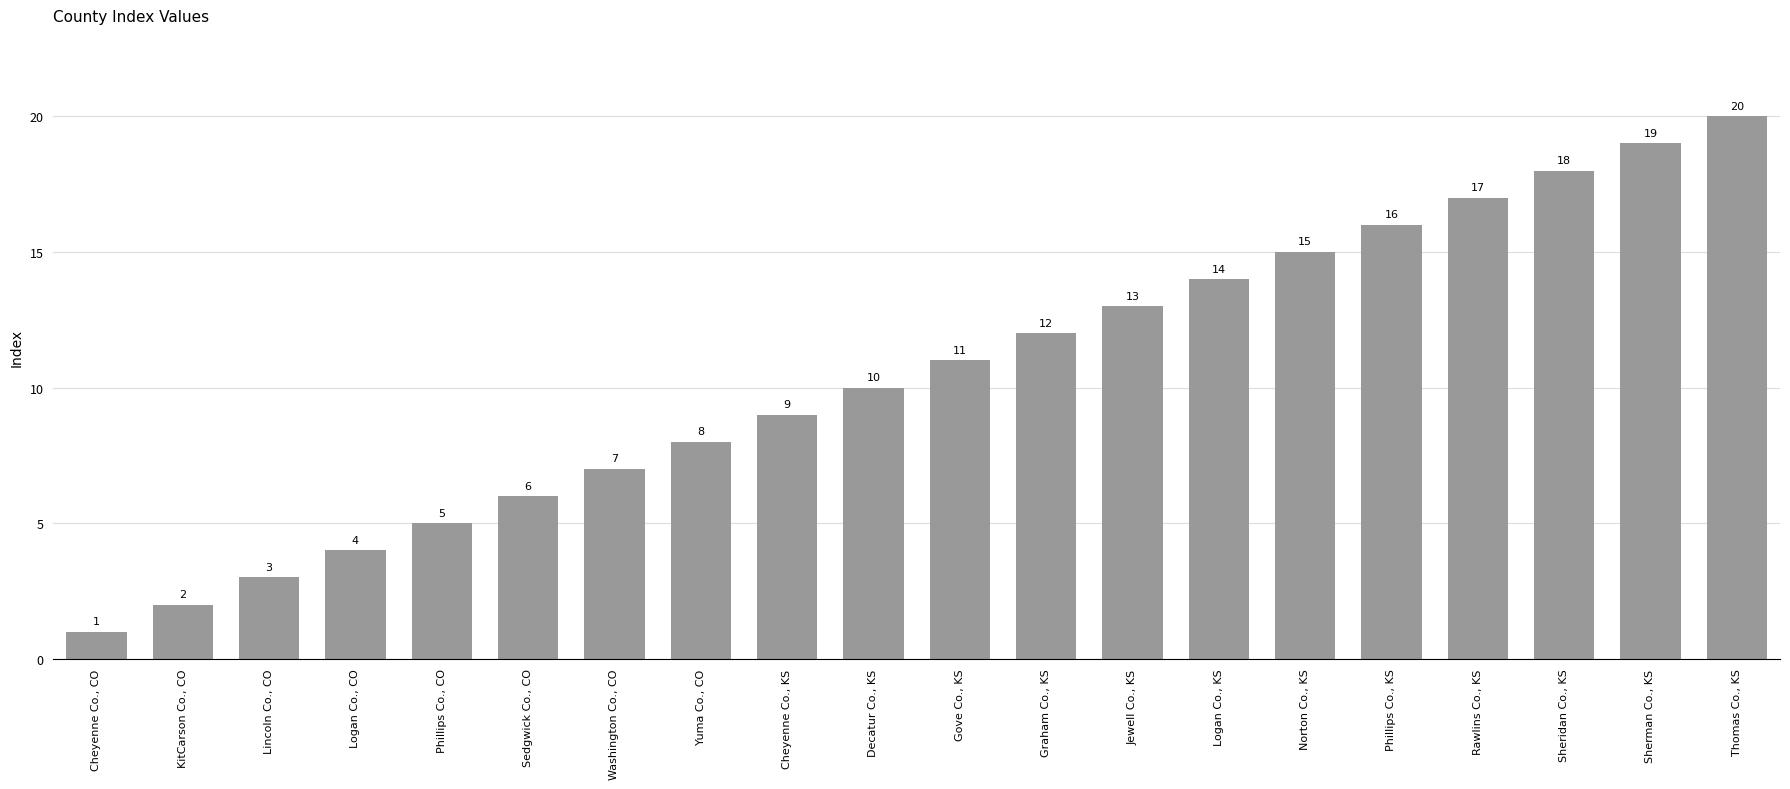

Are the bars grouped side by side (vs. stacked)?

No